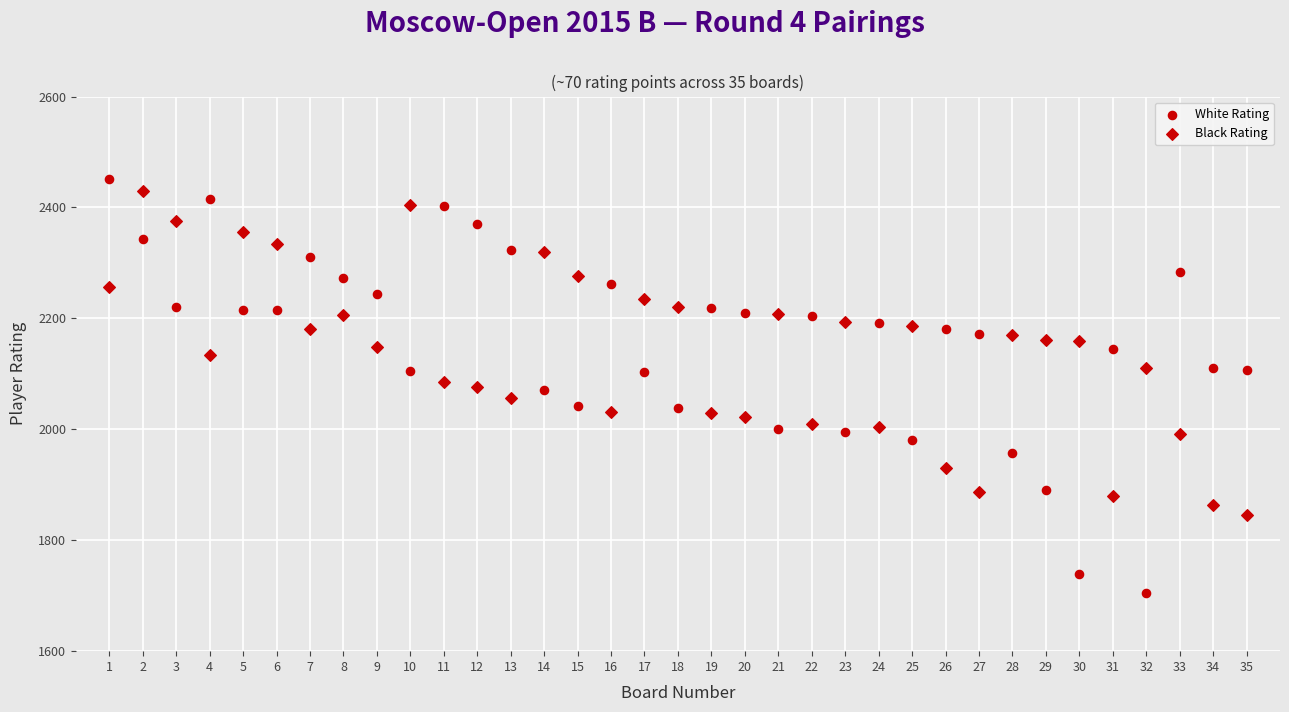

How many points are shown in the scatter plot?

70